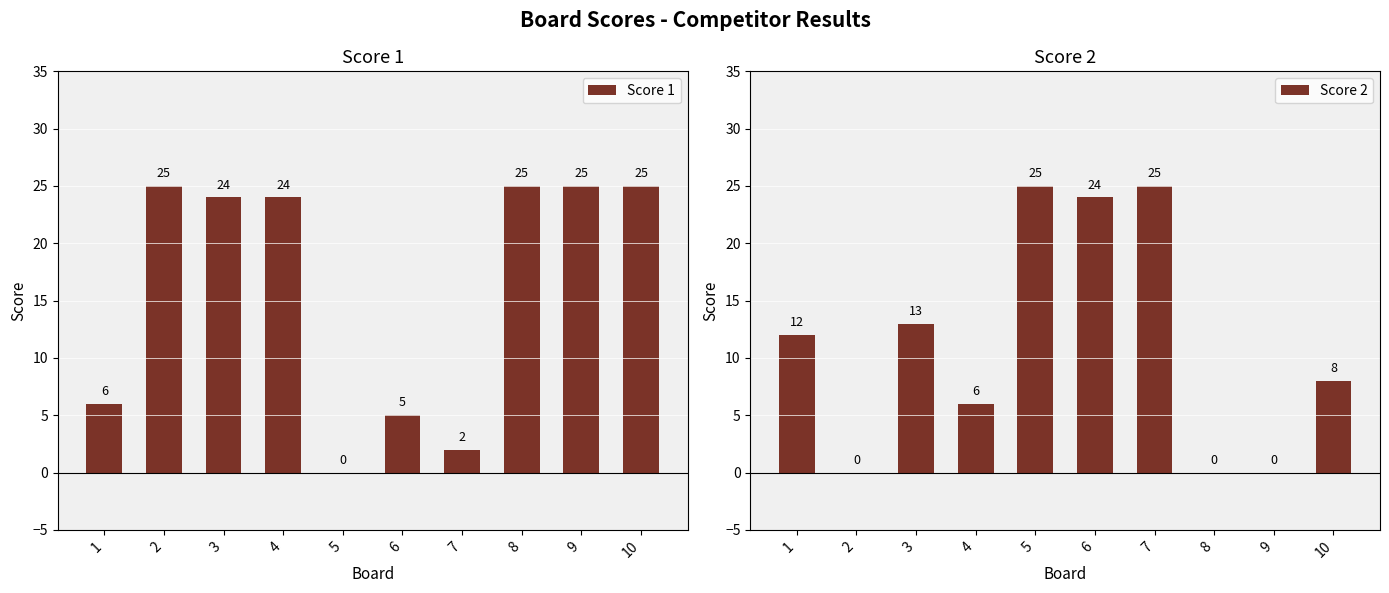

Rank the series by their maximum value, from highest to lowest.

Score 1, Score 2